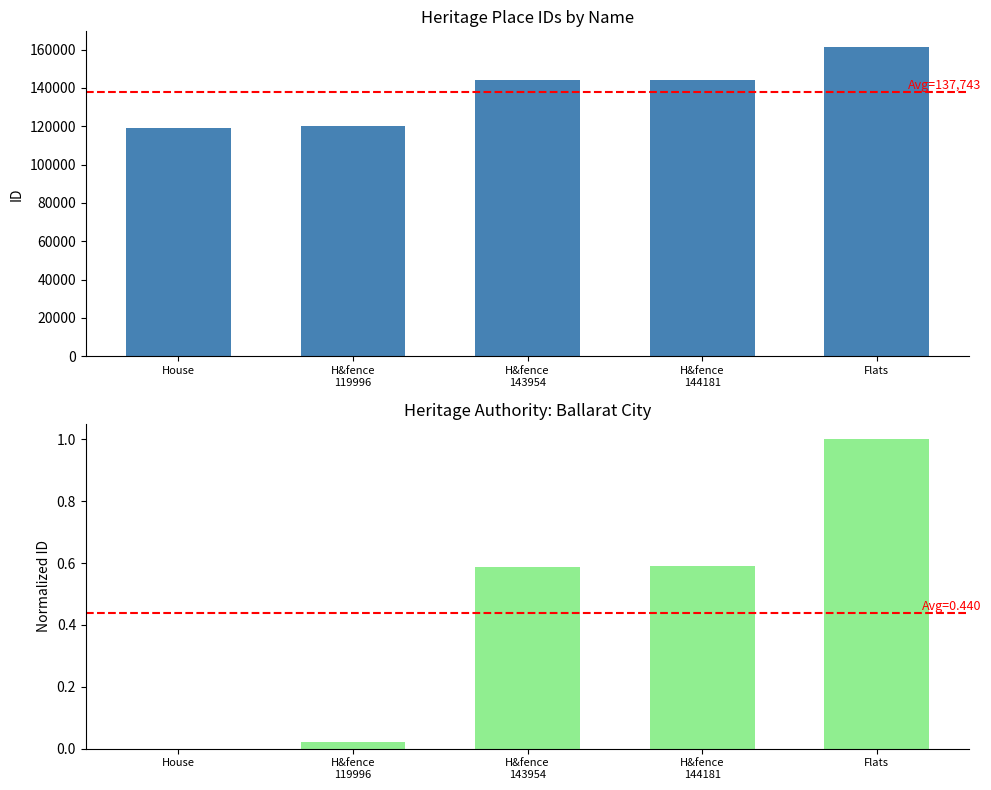

How many positive values does the Normalized ID series have?

4